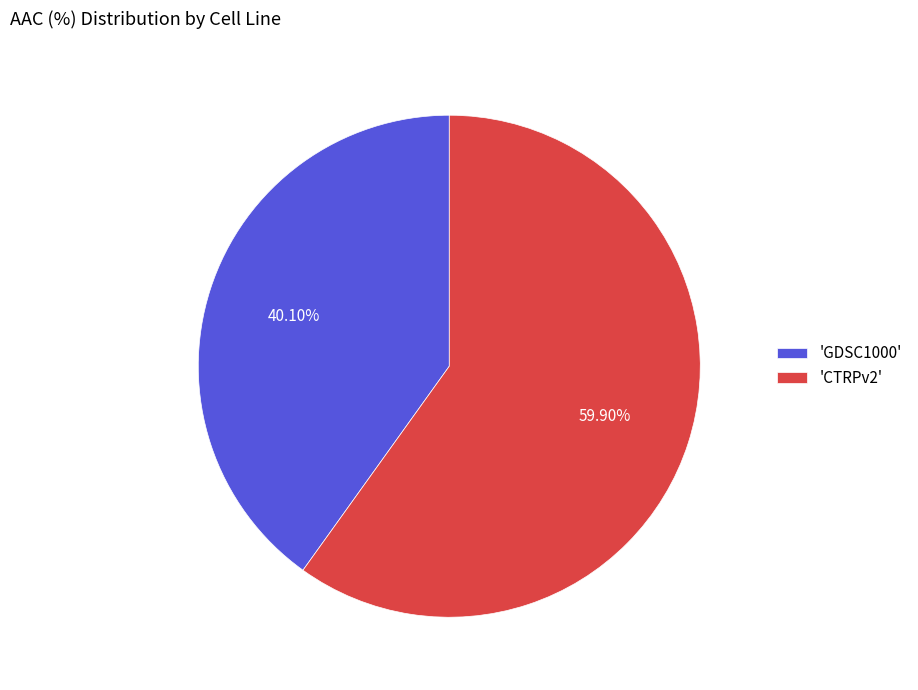

Does 'CTRPv2' represent more than half of the total?

Yes